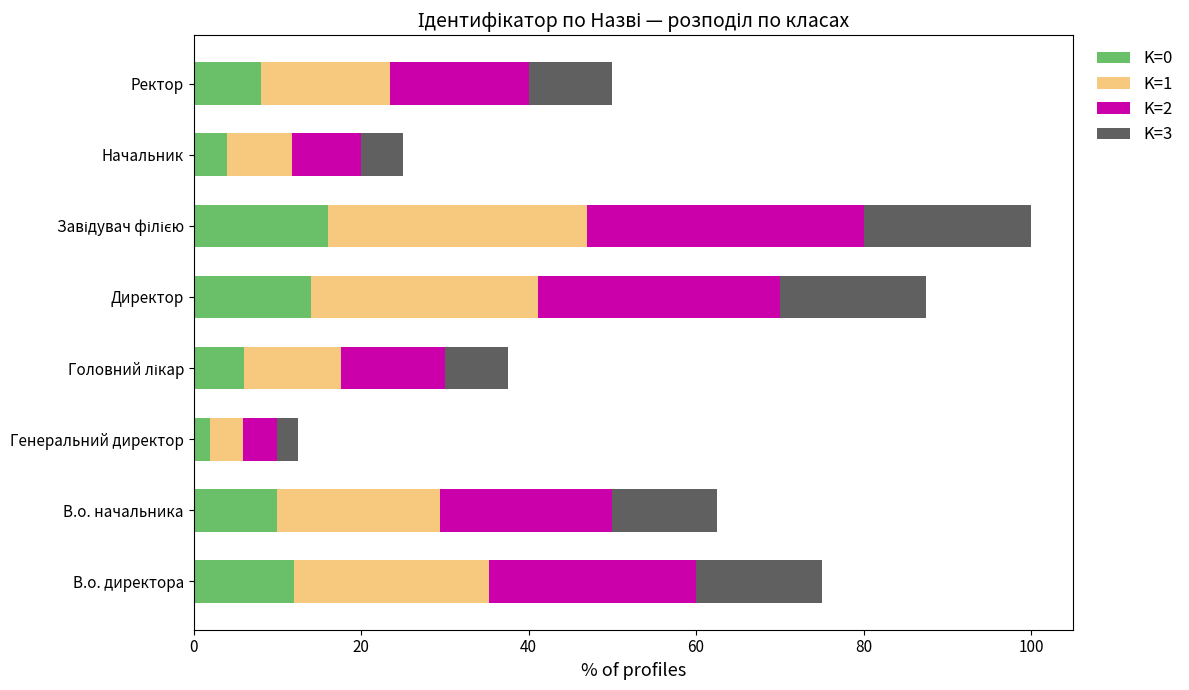

What is the total value across all series at В.о. директора?

75.0